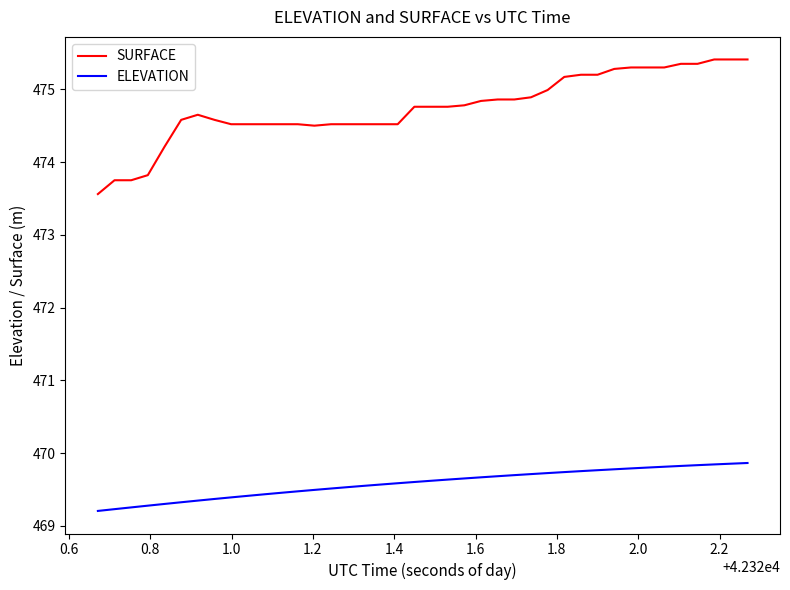

Rank the series by their average value, from lowest to highest.

ELEVATION, SURFACE